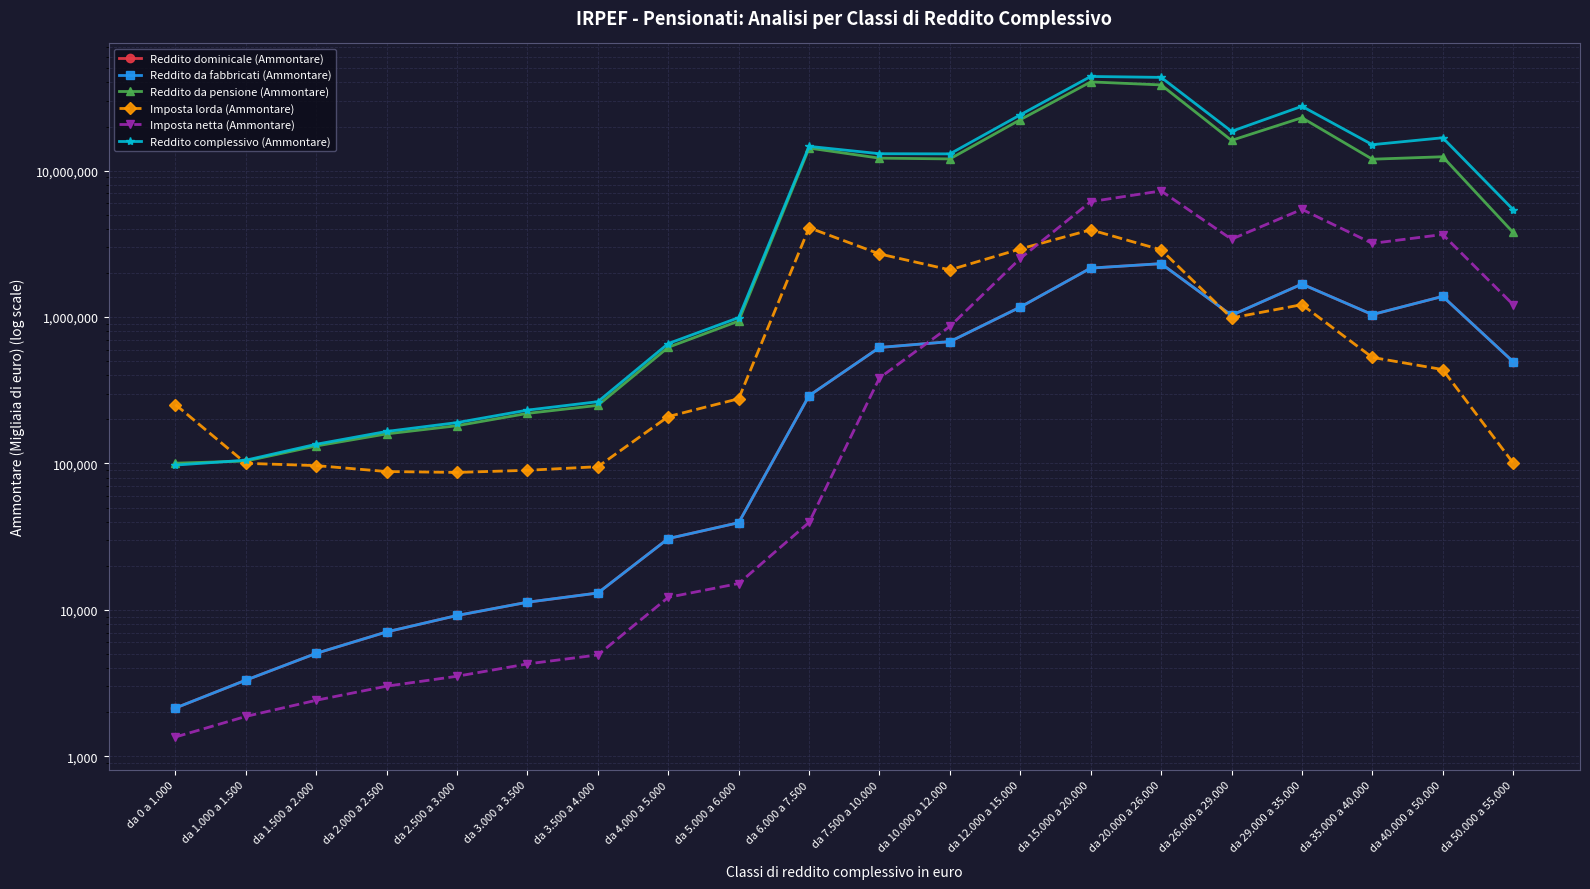

True or false: Reddito complessivo (Ammontare) has a value of 47094 at da 1.000 a 1.500.

False